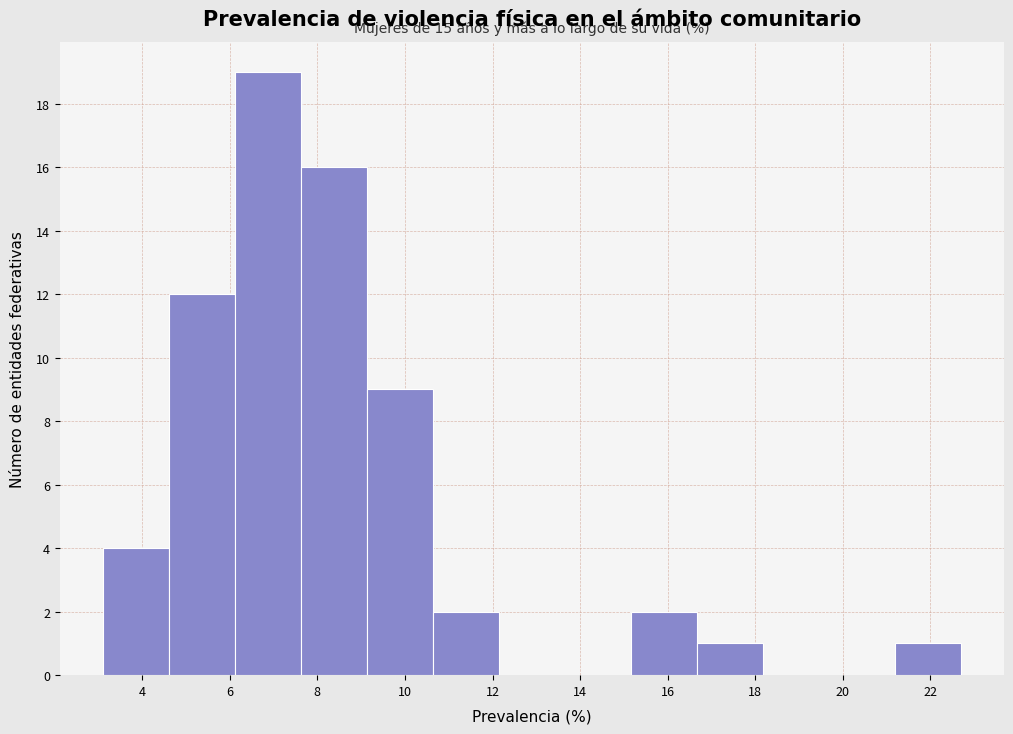

Over which range of the x-axis is the bar tallest?

6.2 to 7.6